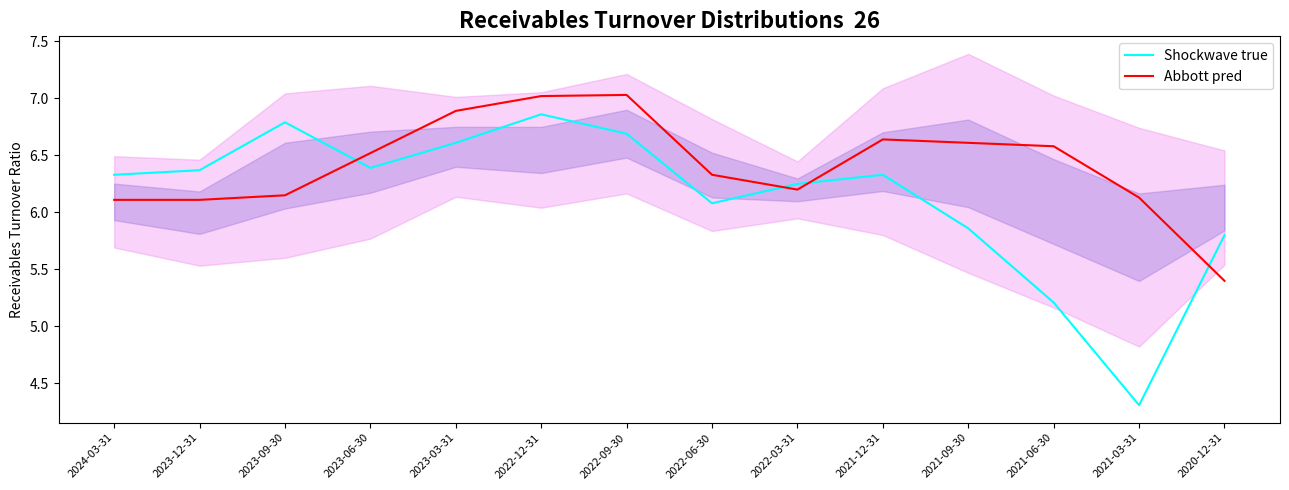

Rank the series at 2023-12-31 from lowest to highest value.

Abbott pred, Shockwave true